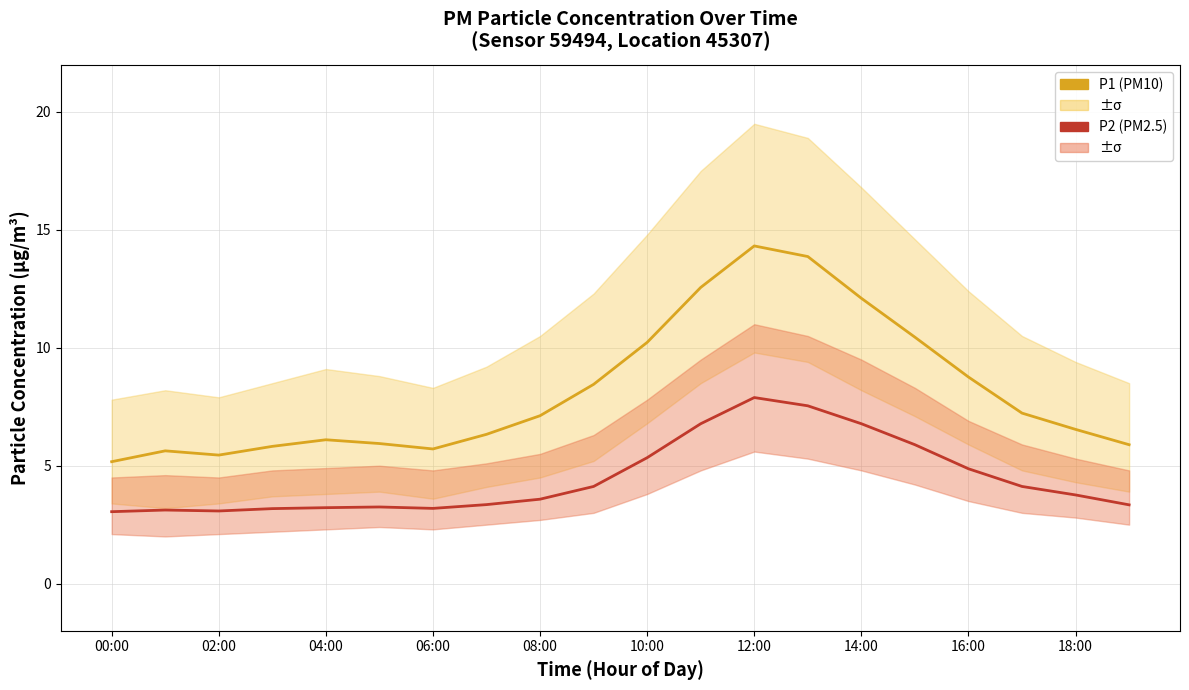

Reading left to right, list all the values displayed in this chart.

P1 (PM10): 5.2	5.6	5.5	5.8	6.1	5.9	5.7	6.3	7.1	8.4	10.2	12.6	14.3	13.9	12.1	10.4	8.8	7.2	6.5	5.9
P2 (PM2.5): 3.0	3.1	3.1	3.2	3.2	3.2	3.2	3.4	3.6	4.1	5.3	6.8	7.9	7.5	6.8	5.9	4.9	4.1	3.8	3.3